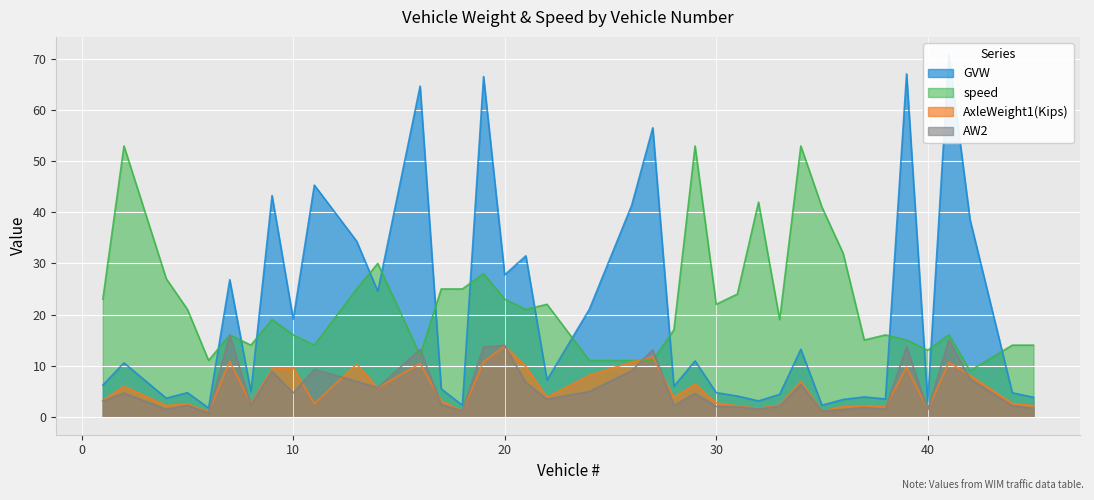

How many series are shown in this chart?

4